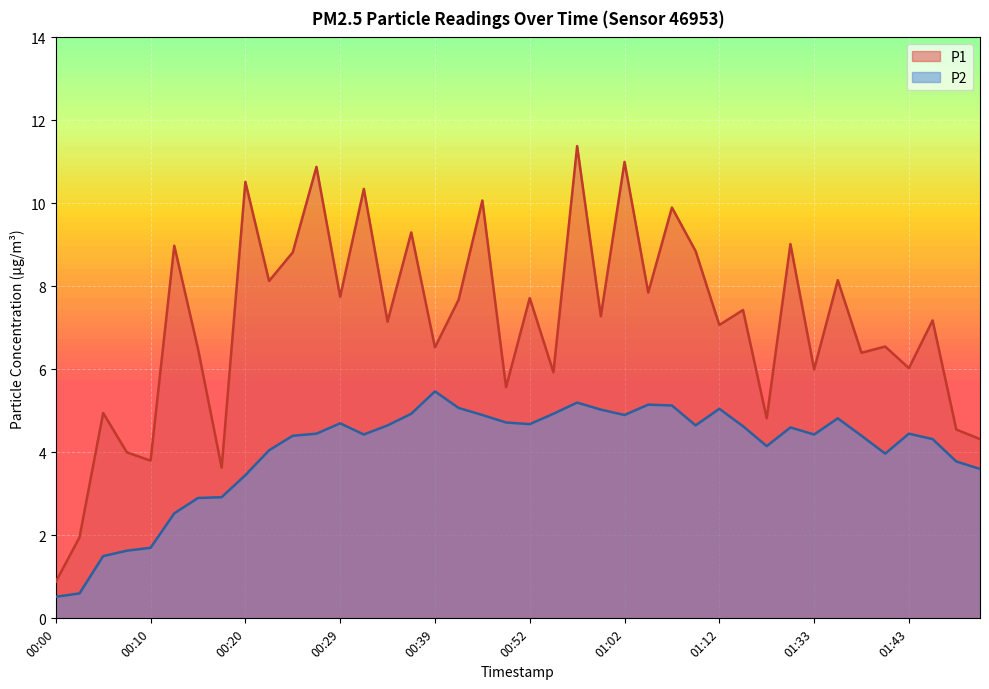

Where is the first local maximum for P1?

00:05